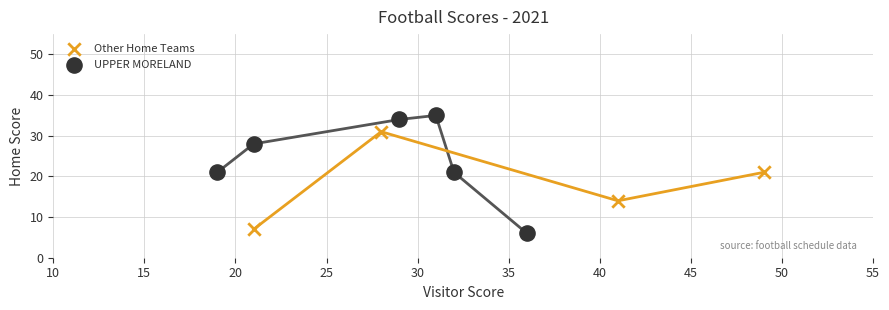

Which series has the widest spread of Y values?

UPPER MORELAND